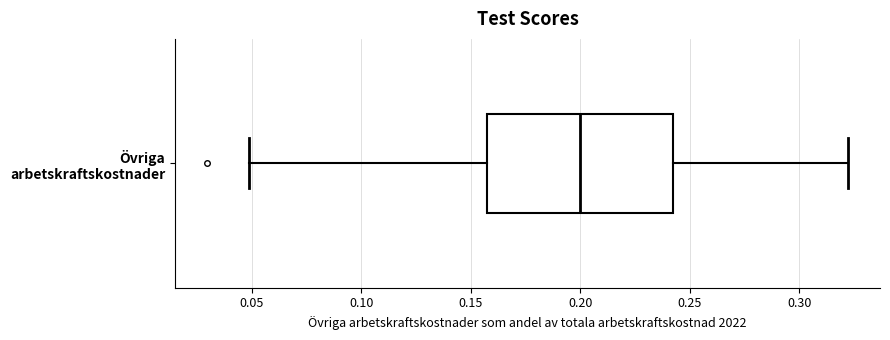

Transcribe this box plot: give where the median line is, the range the box spans, and where the two whiskers end, as read against the x-axis. The values are not printed on the chart, so give them approximately, as read against the axis.

median 0.200, box 0.155 to 0.240, whiskers 0.050 to 0.320